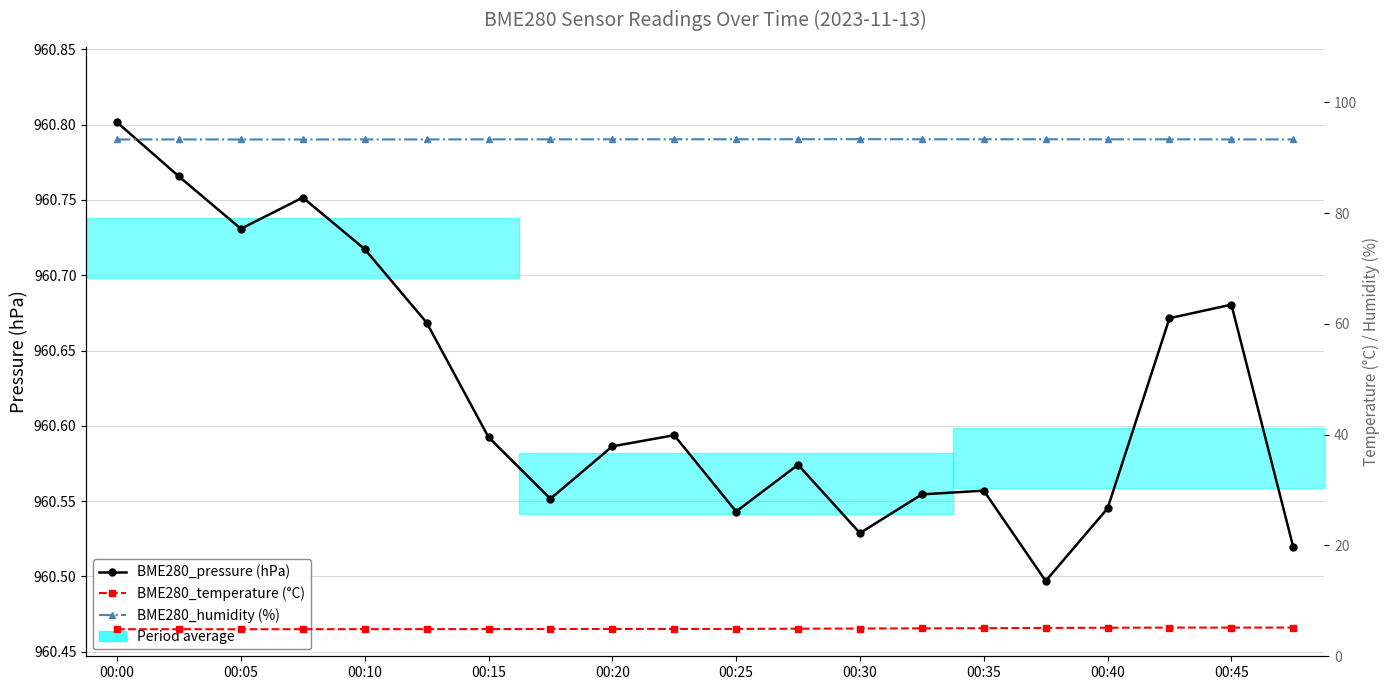

True or false: BME280_pressure (hPa) and BME280_temperature (°C) intersect in this chart.

False